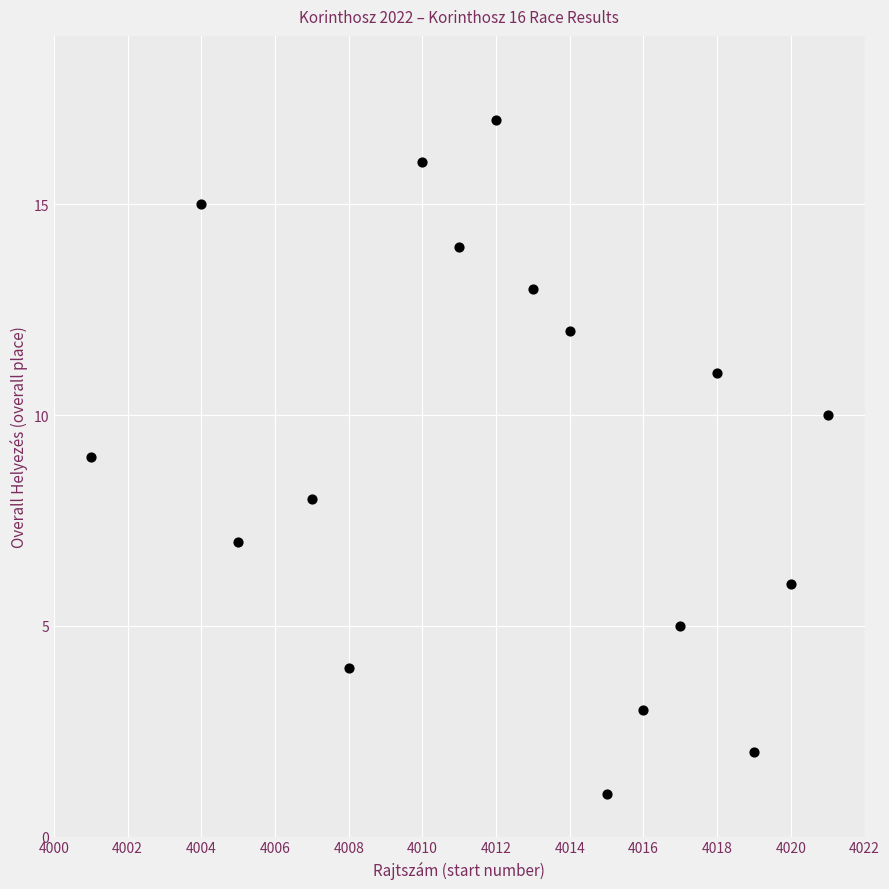

What is the range of Y values (max minus min)?

16